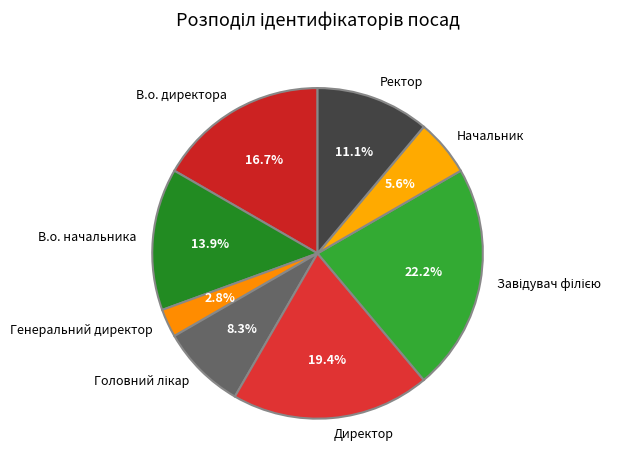

What is the smallest slice in the pie chart?

Генеральний директор